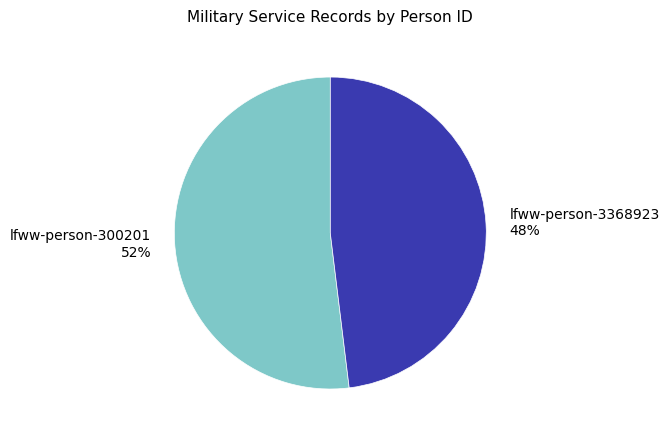

To the nearest percent, what is the difference between the largest and smallest slice percentages?

4%